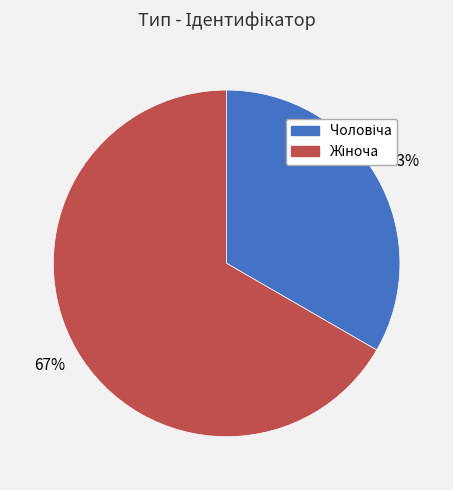

To the nearest percent, what is the average slice percentage?

50%